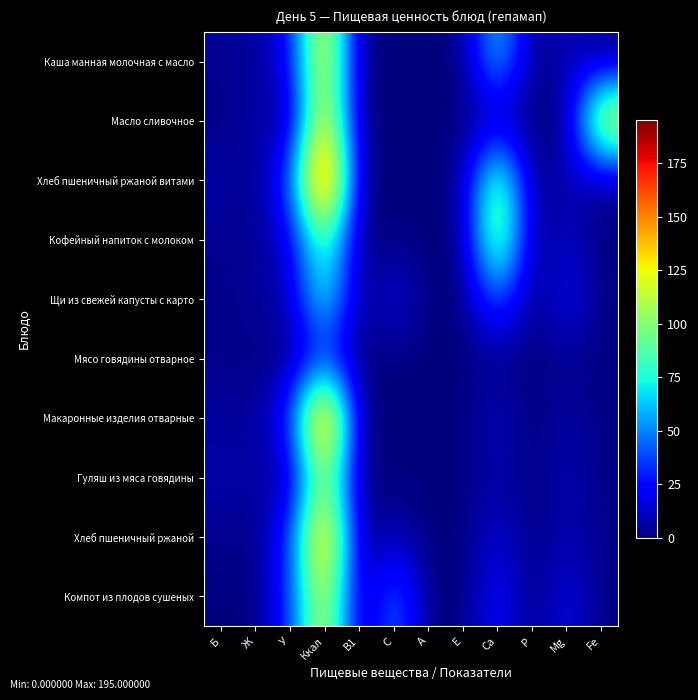

At how many categories does at least one series exceed 154?

1